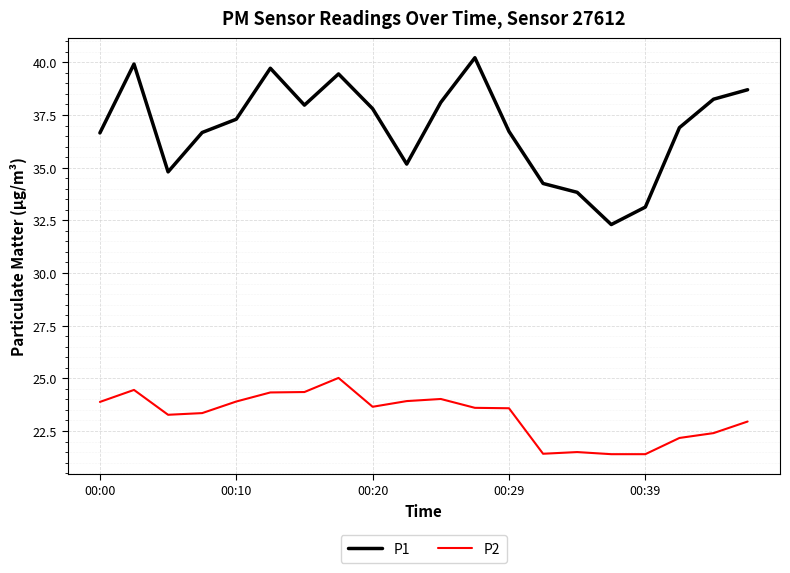

Rank the series by their average value, from highest to lowest.

P1, P2